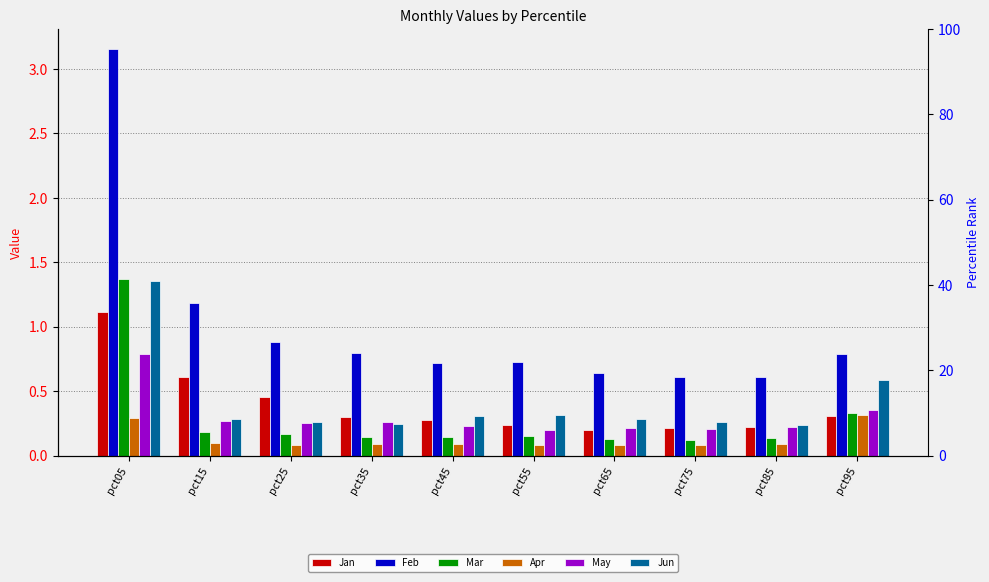

How many data points does each series have?

10